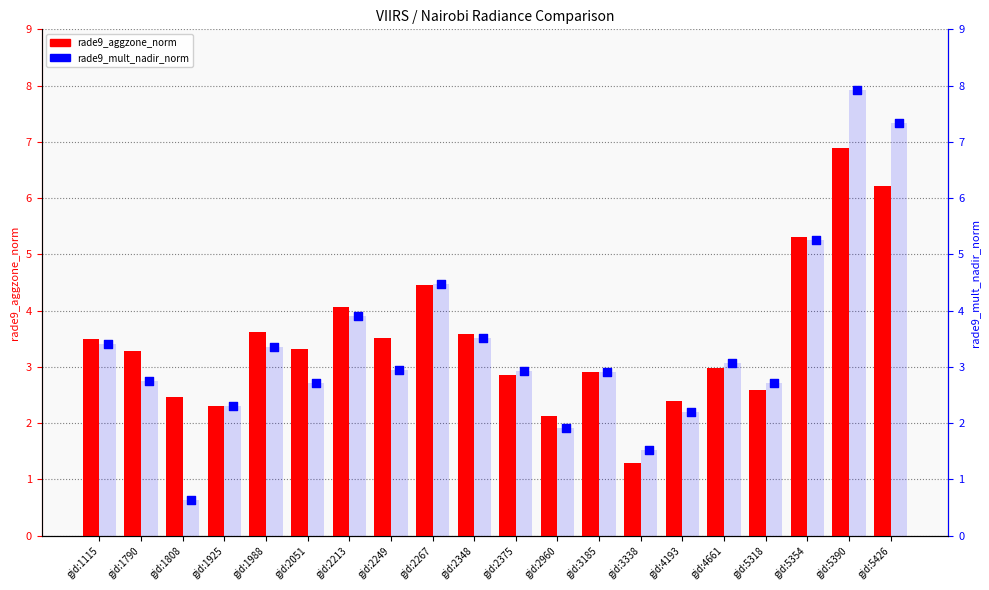

At which category is the sum across all series the highest?

gid:5390